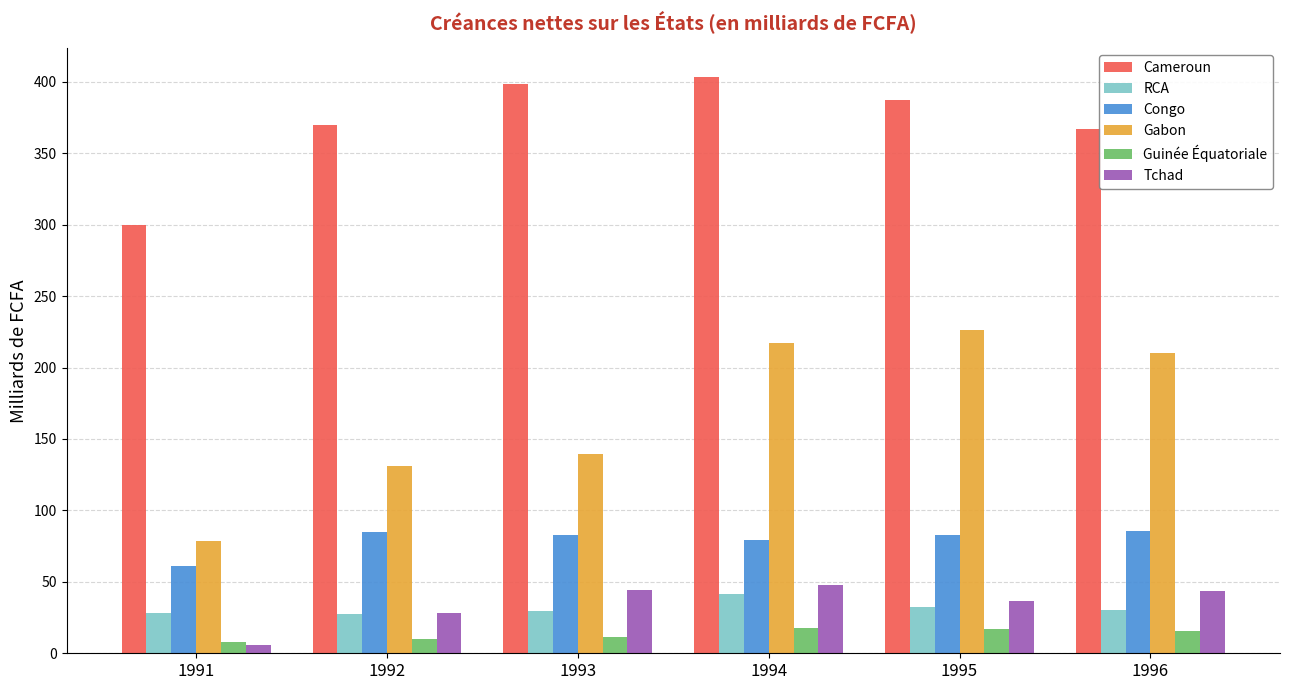

What is the approximate value of Congo at 1995?

82.8